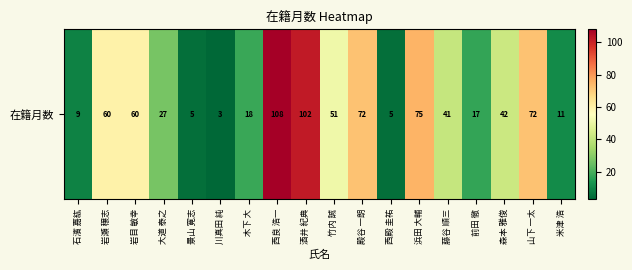

What is the sum of the values at 岩瀬 穣志 and 大道 泰之?

87